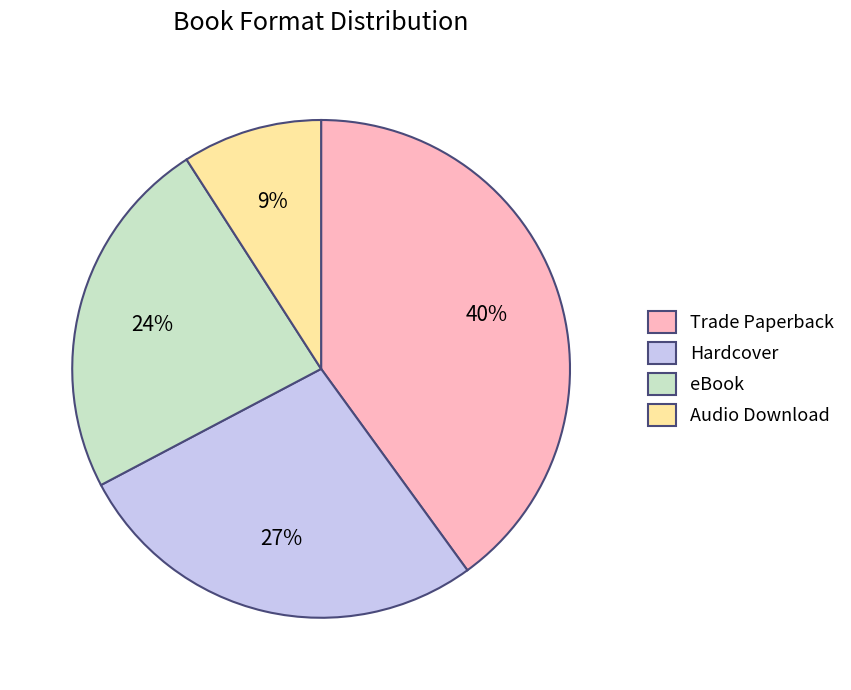

Is there a majority slice in this chart?

No